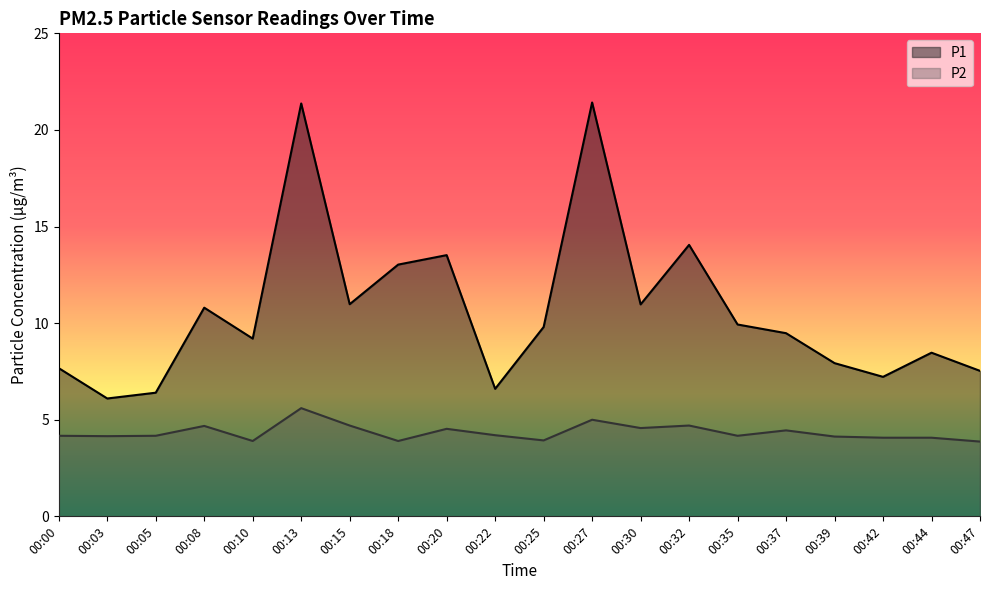

What are all the series names shown in the legend?

P1, P2